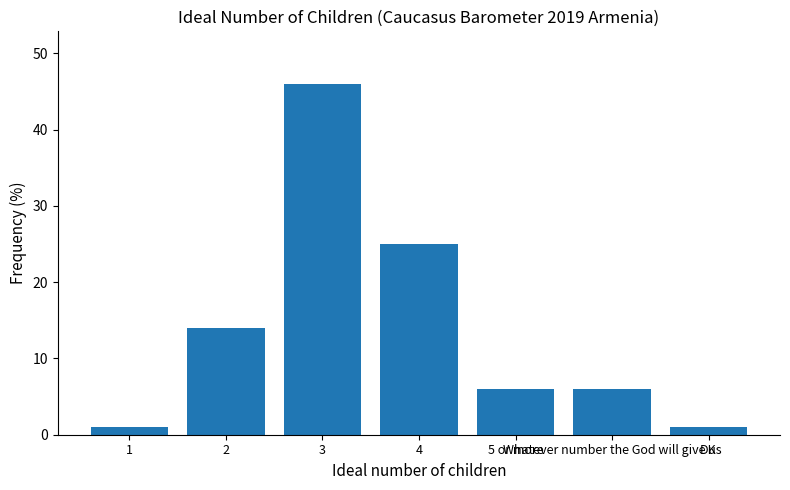

What is the change in value from 3 to DK?

-45